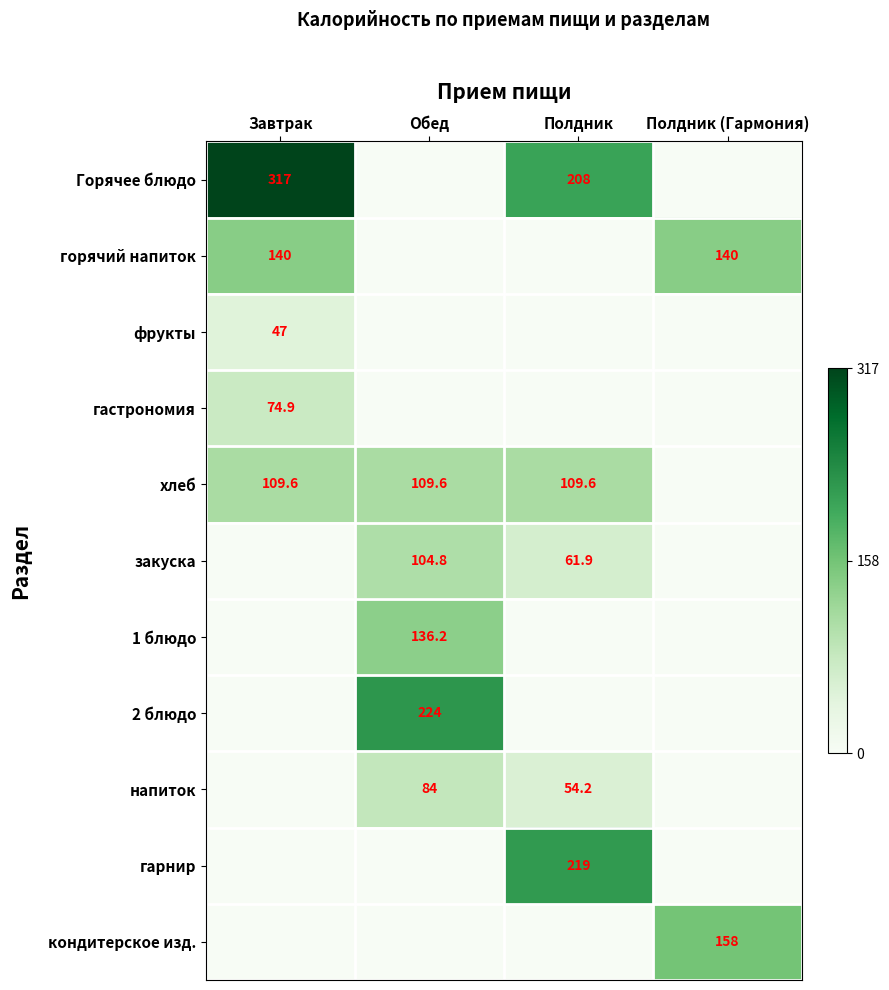

Is it true that закуска equals 104.8 at Обед?

True